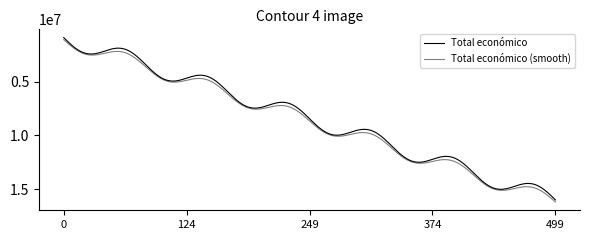

Is this an area chart (filled region under the line)?

No